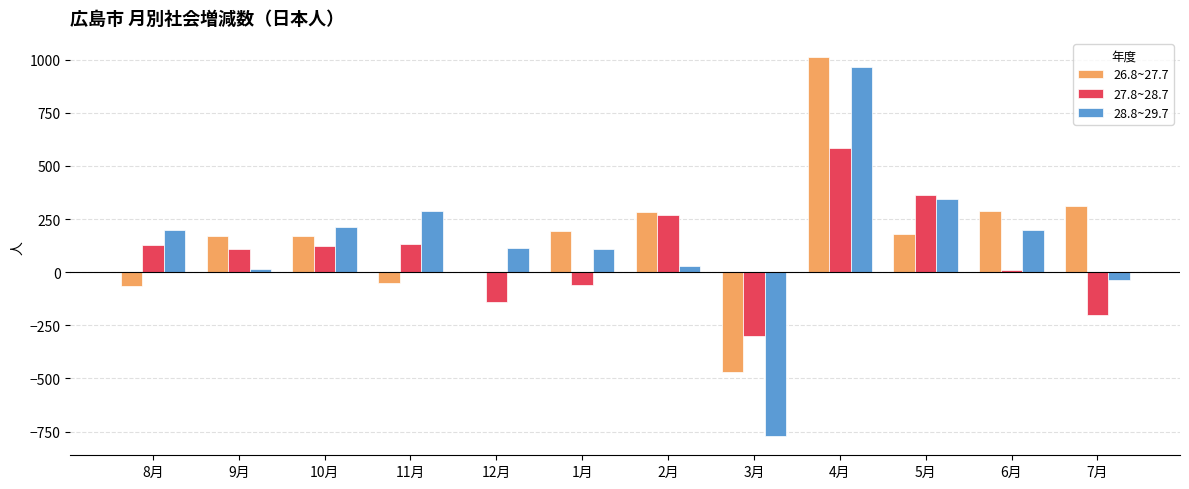

At which category does the chart reach its peak across all series?

4月